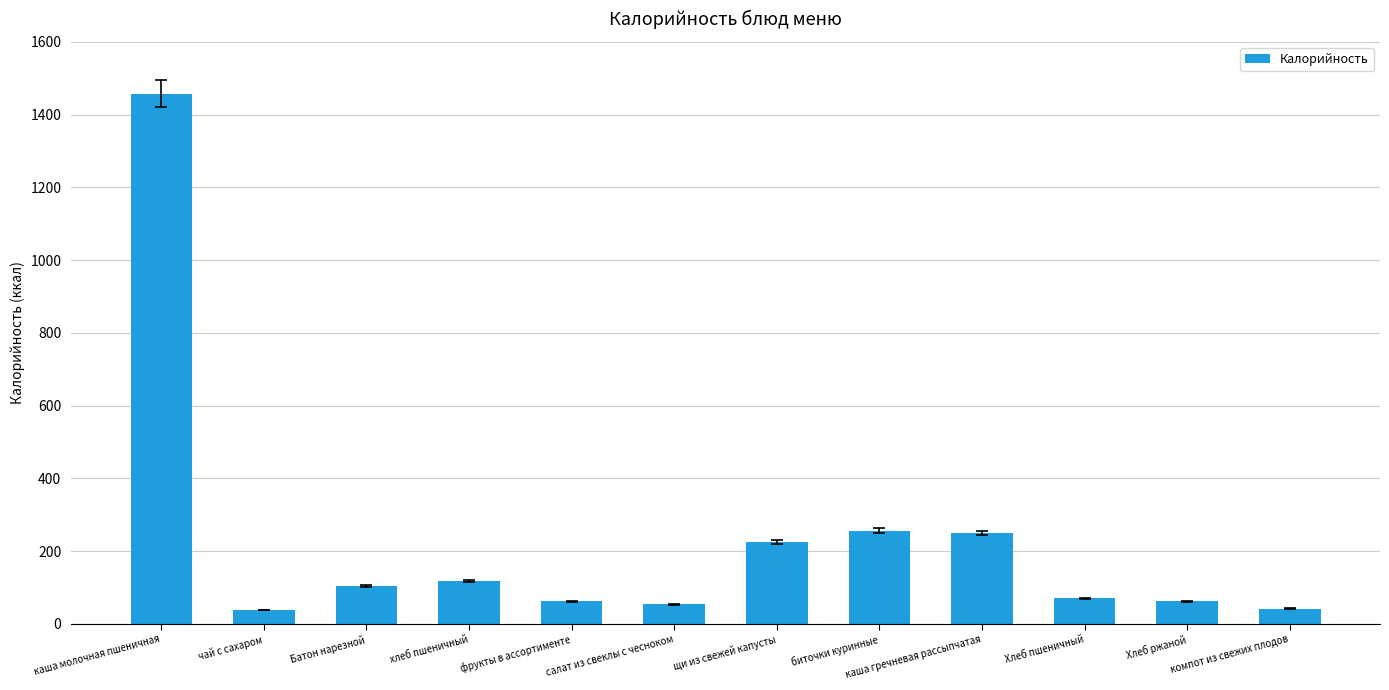

The value at хлеб пшеничный is 117. True or false?

True